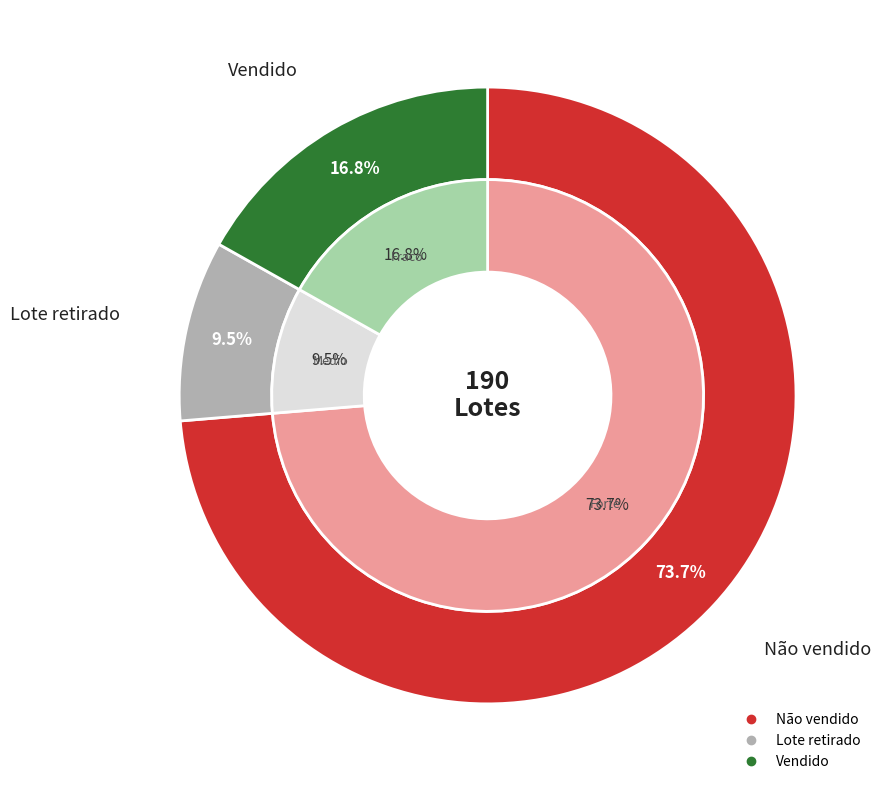

To the nearest percent, what is the average slice percentage?

33%